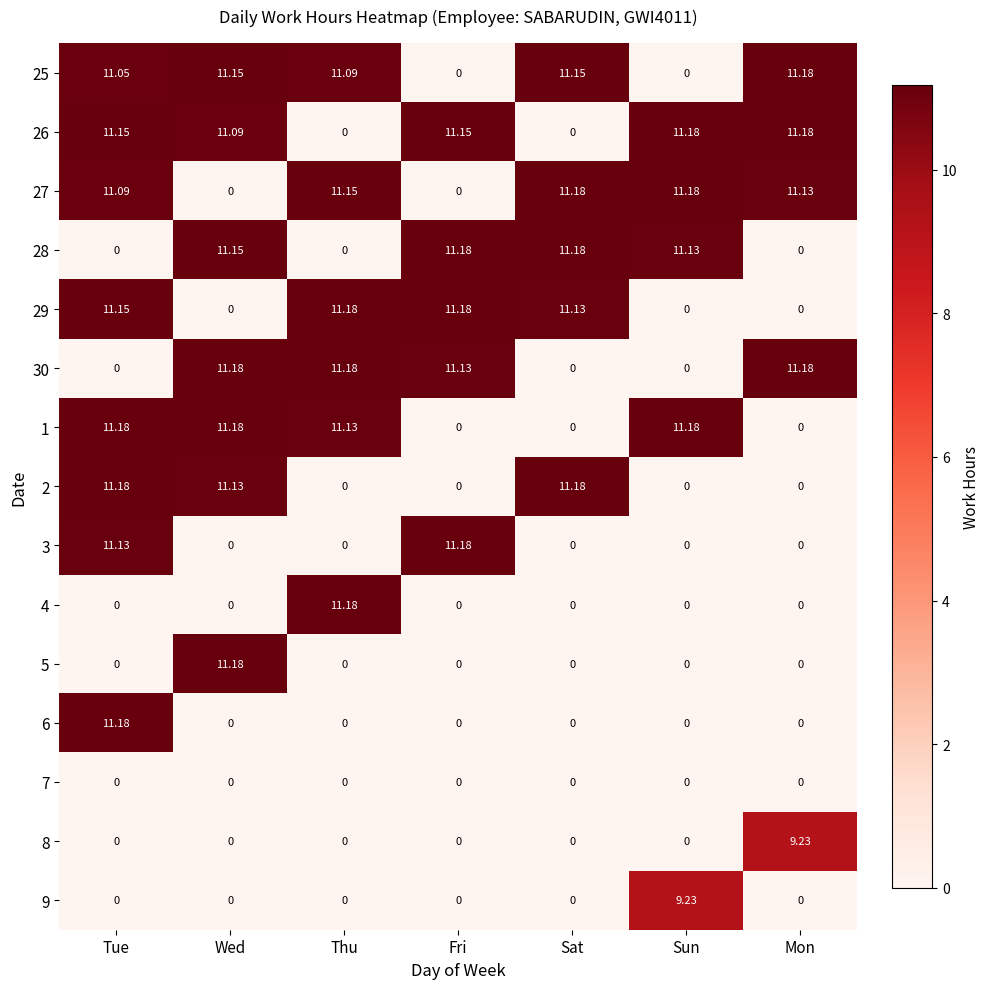

Where does the 25 series first go above 11?

Tue